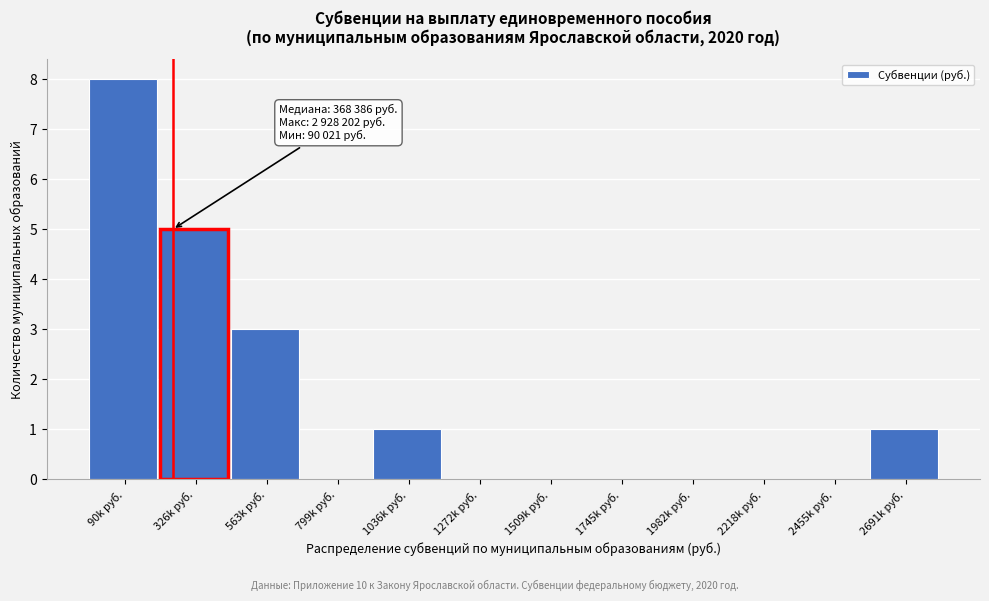

Reading left to right, transcribe all the data shown in this chart.

90k руб.=8	326k руб.=5	563k руб.=3	799k руб.=0	1036k руб.=1	1272k руб.=0	1509k руб.=0	1745k руб.=0	1982k руб.=0	2218k руб.=0	2455k руб.=0	2691k руб.=1